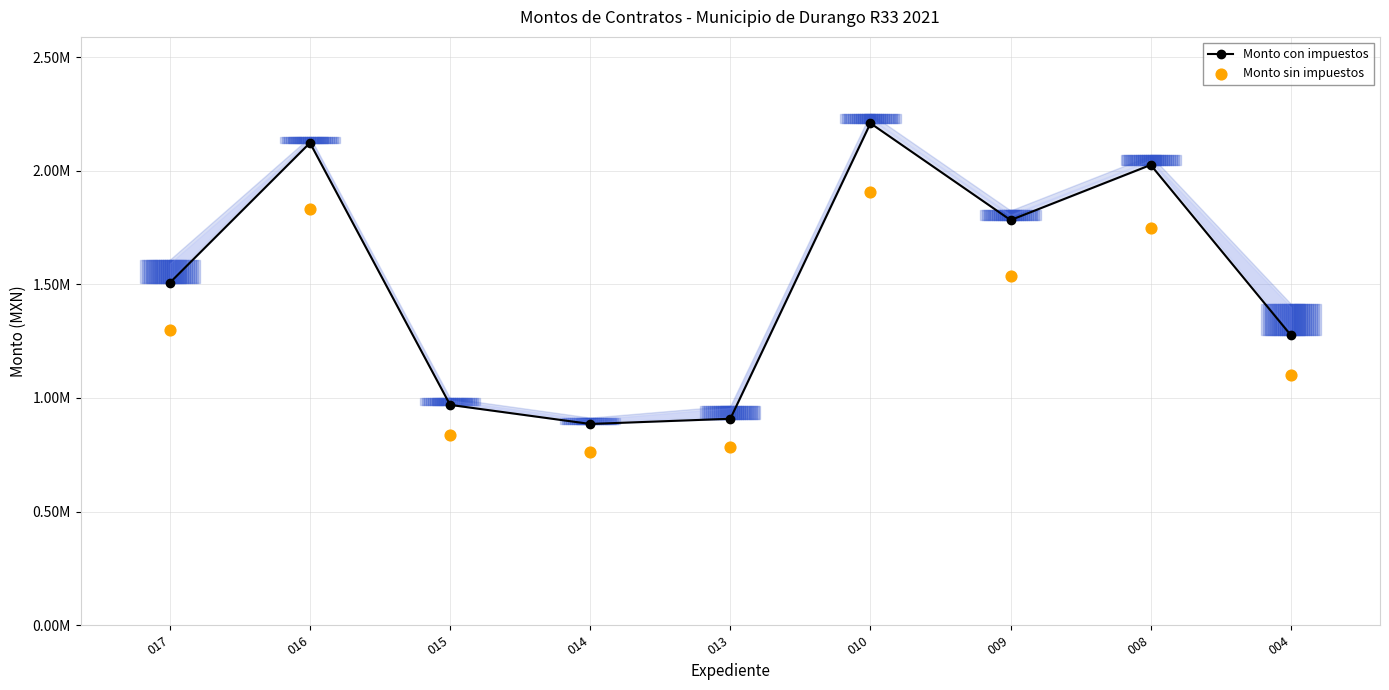

At how many categories does at least one series exceed 1813592?

3